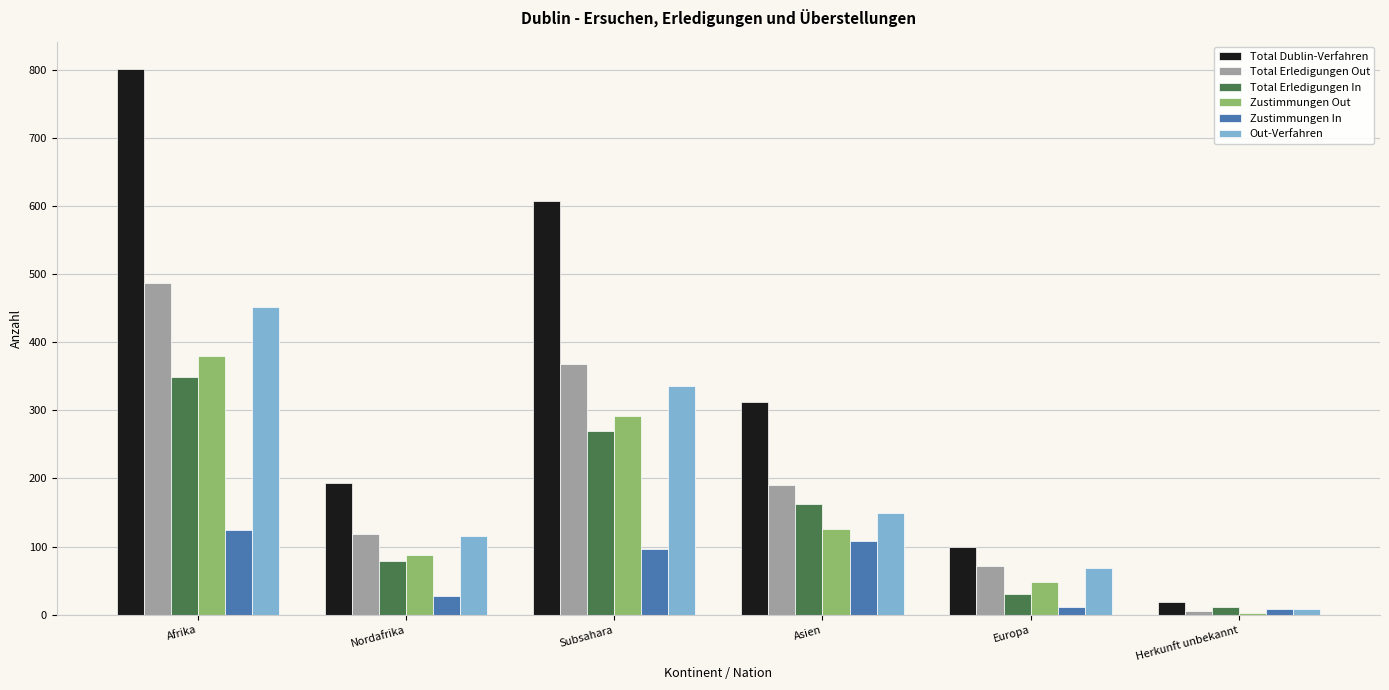

What is the difference between the Out-Verfahren values at Europa and Herkunft unbekannt?

60